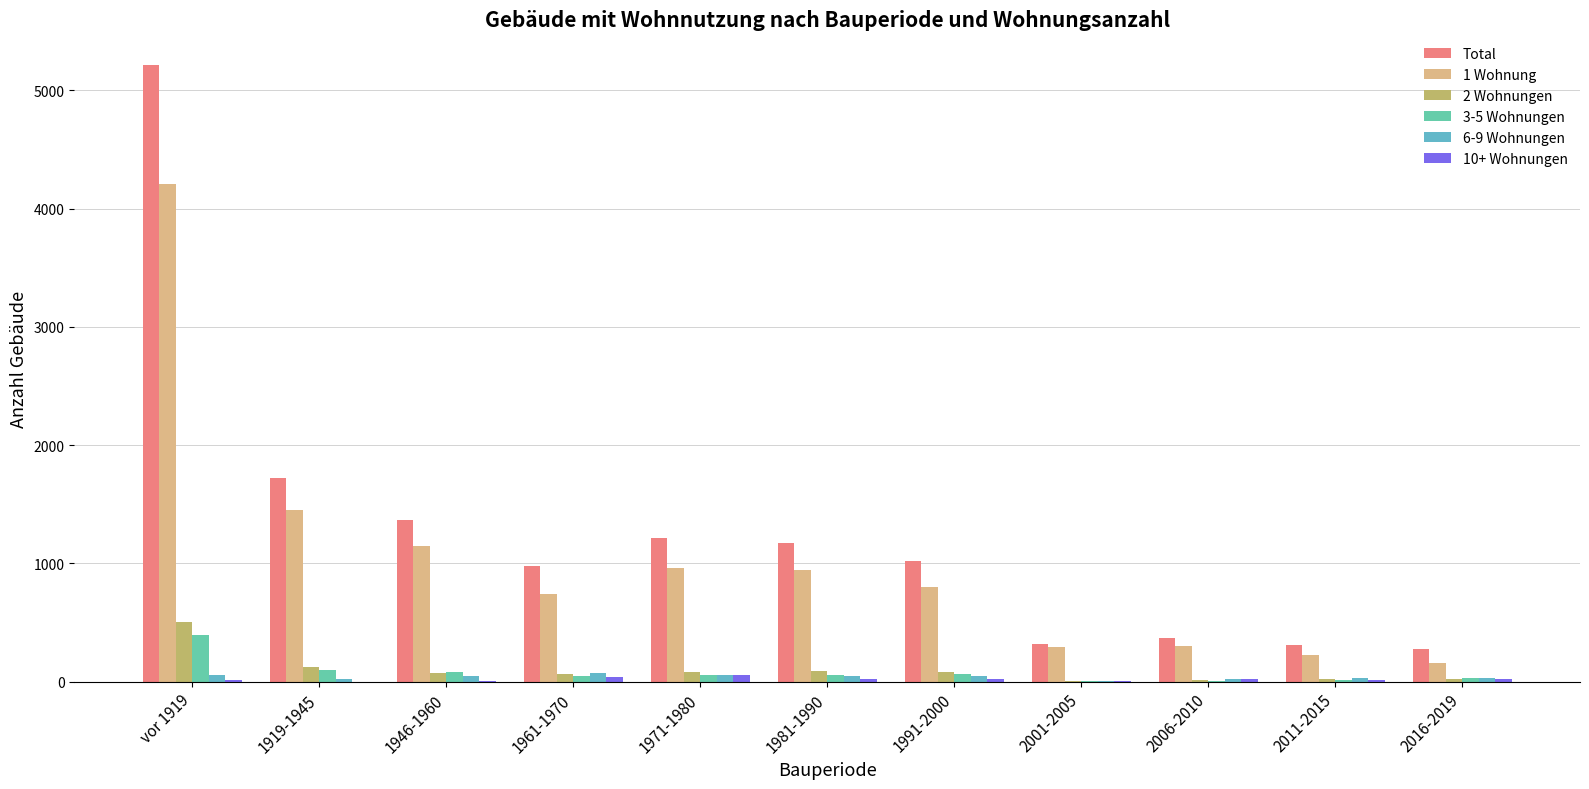

What is the difference between the 6-9 Wohnungen values at 2001-2005 and 2016-2019?

27